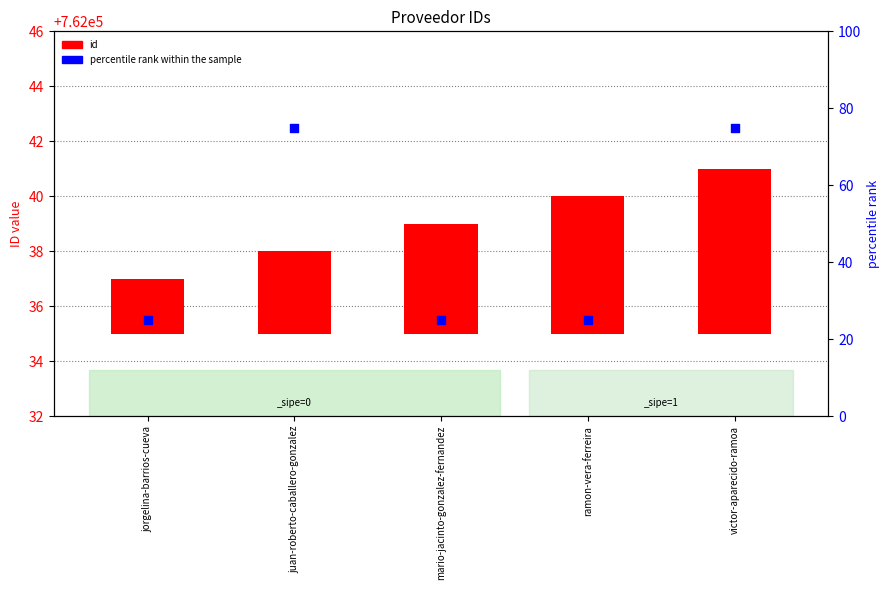

At how many categories does at least one series exceed 46?

2